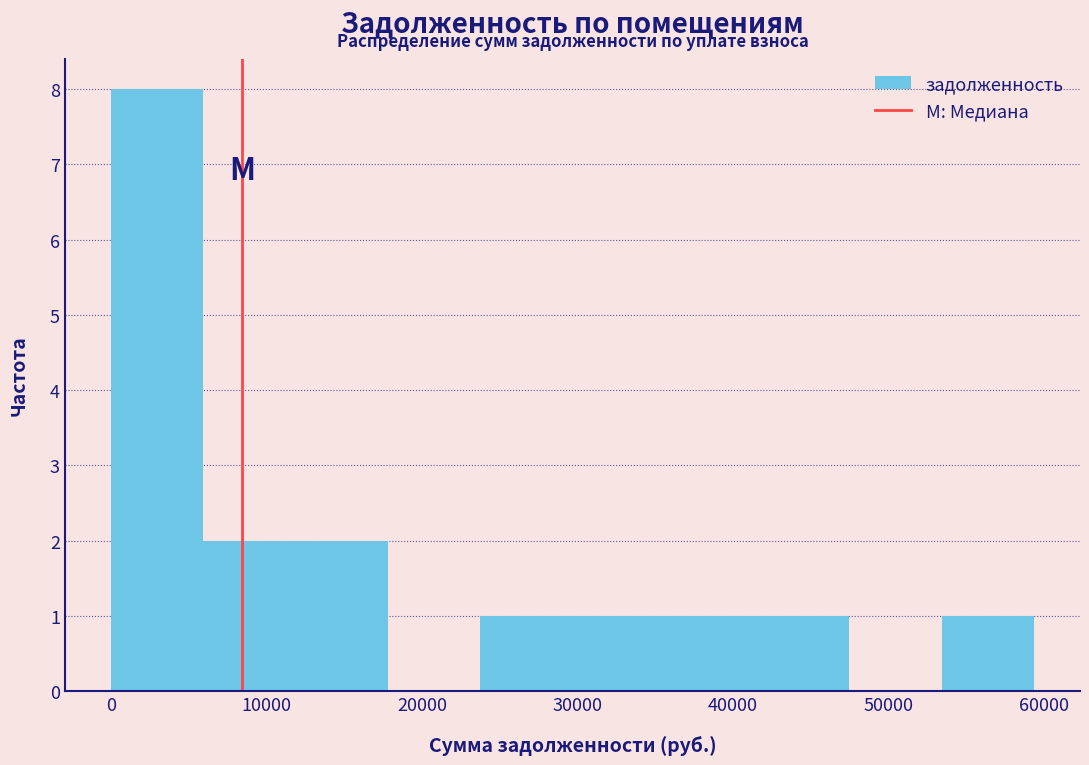

Reading left to right, transcribe this chart: for each bar, give the range it covers on the x-axis and its height. Neither the bar edges nor the heights are printed on the chart, so give them approximately, as read against the axes.

0 to 6000: 8
6000 to 12000: 2
12000 to 18000: 2
18000 to 24000: 0
24000 to 30000: 1
30000 to 36000: 1
36000 to 42000: 1
42000 to 47000: 1
47000 to 53000: 0
53000 to 59000: 1